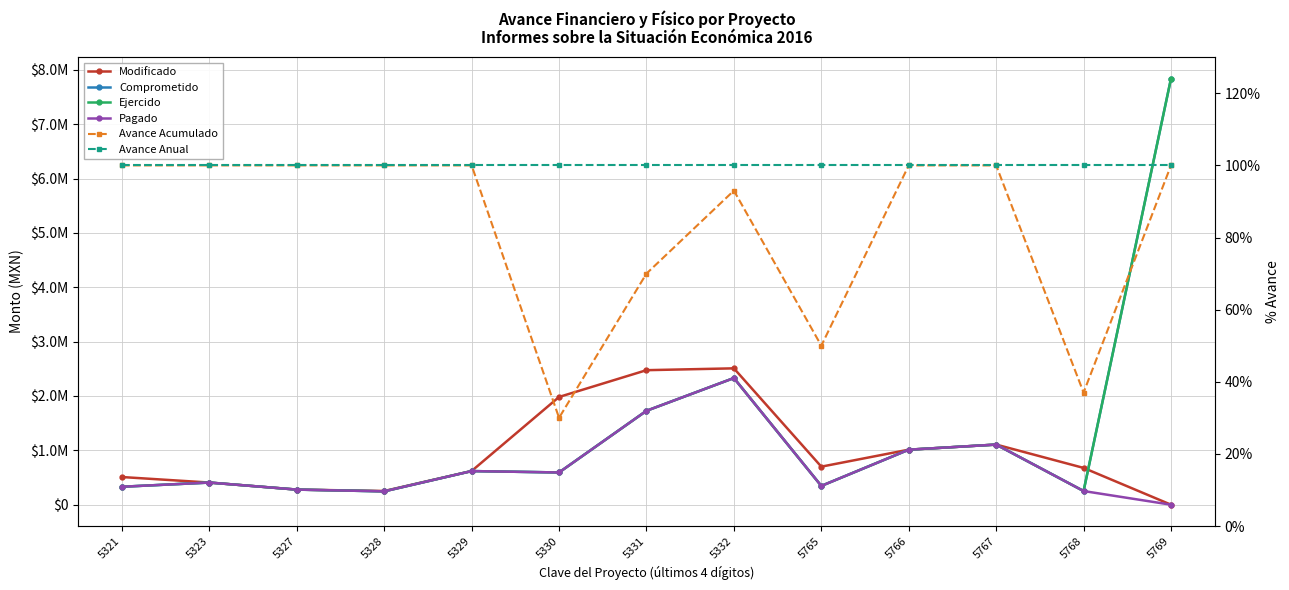

True or false: Avance Acumulado and Comprometido intersect in this chart.

False